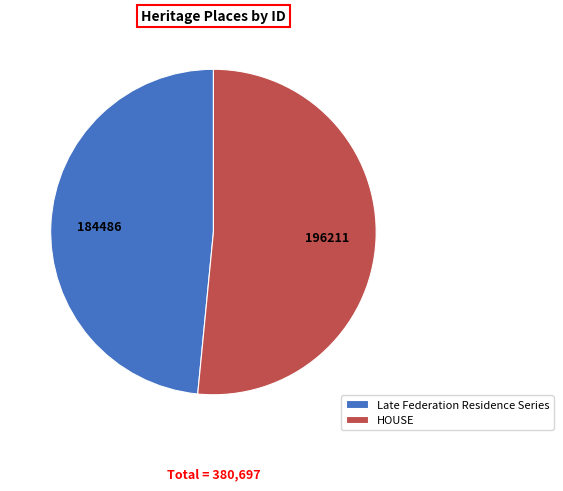

Which category has the biggest portion of the pie?

HOUSE